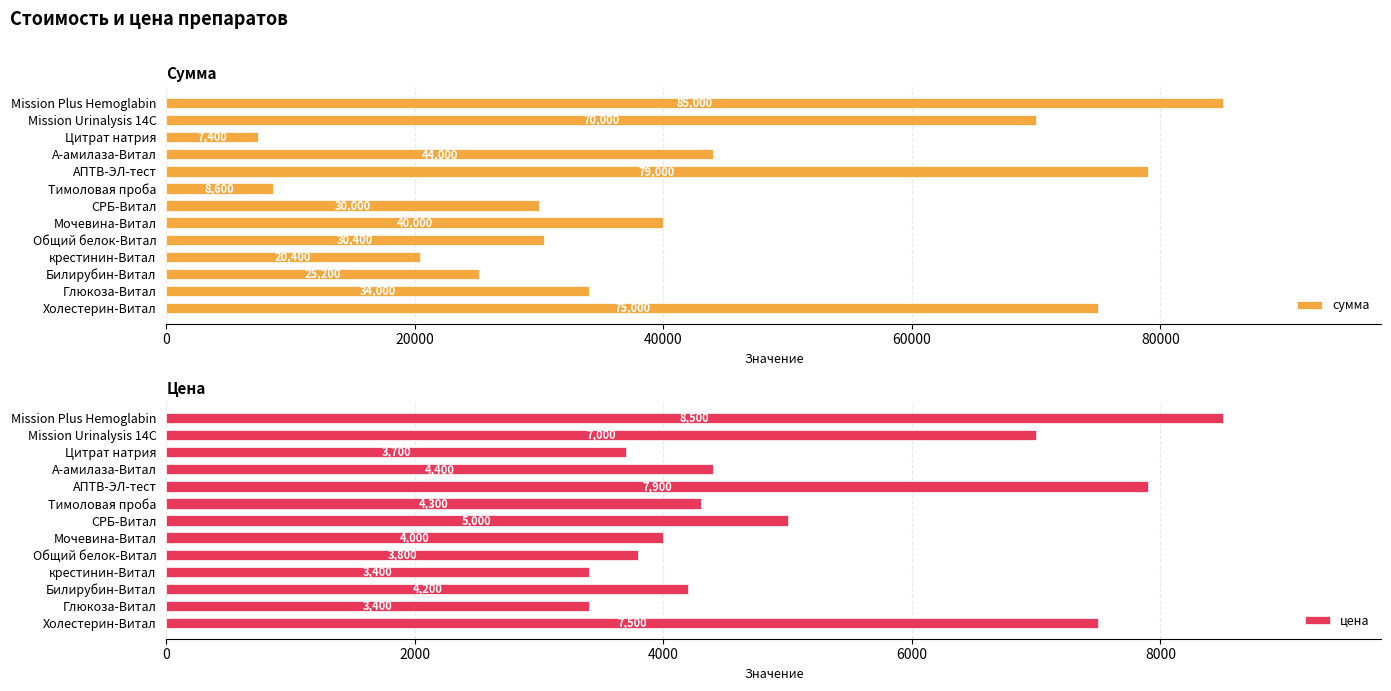

What is the difference between the сумма values at А-амилаза-Витал and СРБ-Витал?

14000